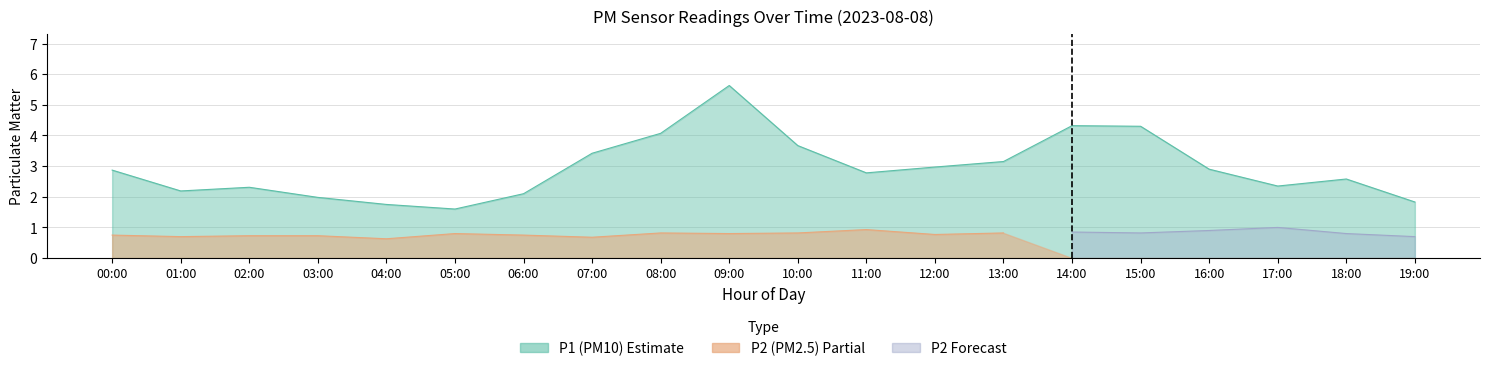

What is the average value?

2.9